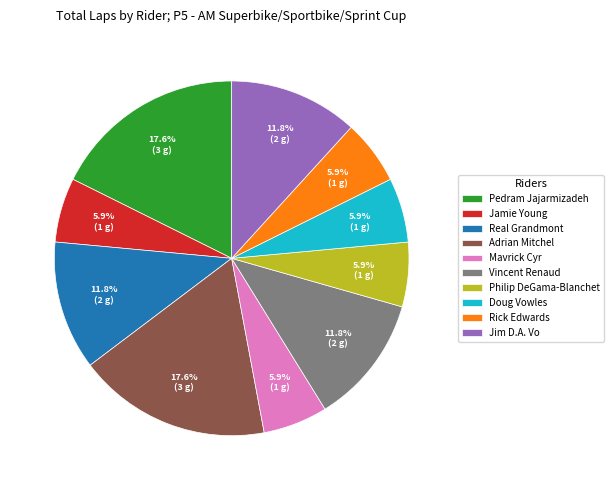

Does Doug Vowles account for over 50% of the chart?

No